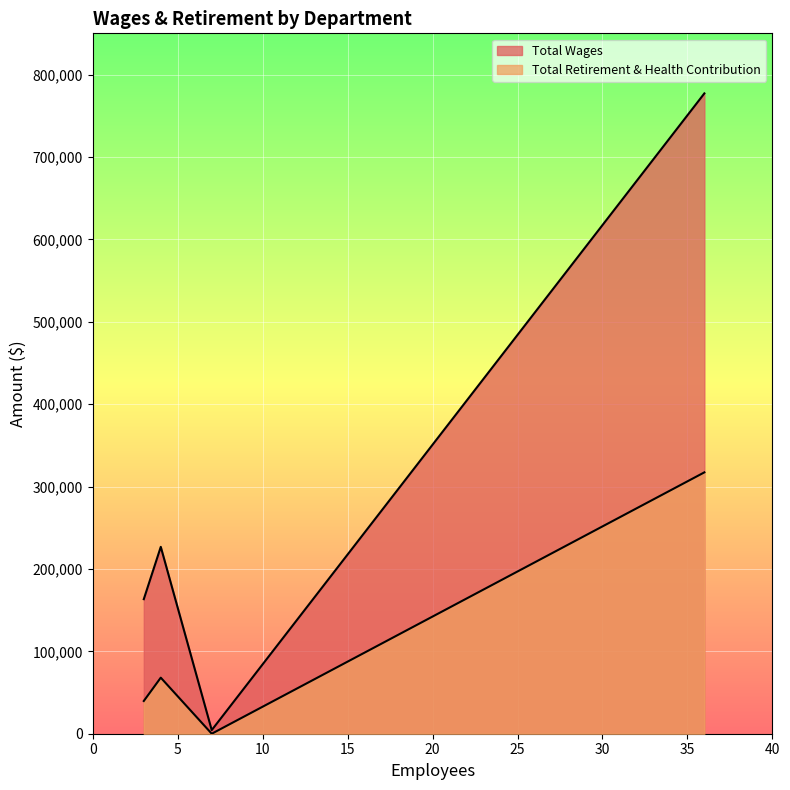

What is the value of the Total Retirement & Health Contribution point at the 2nd from the left?

68036